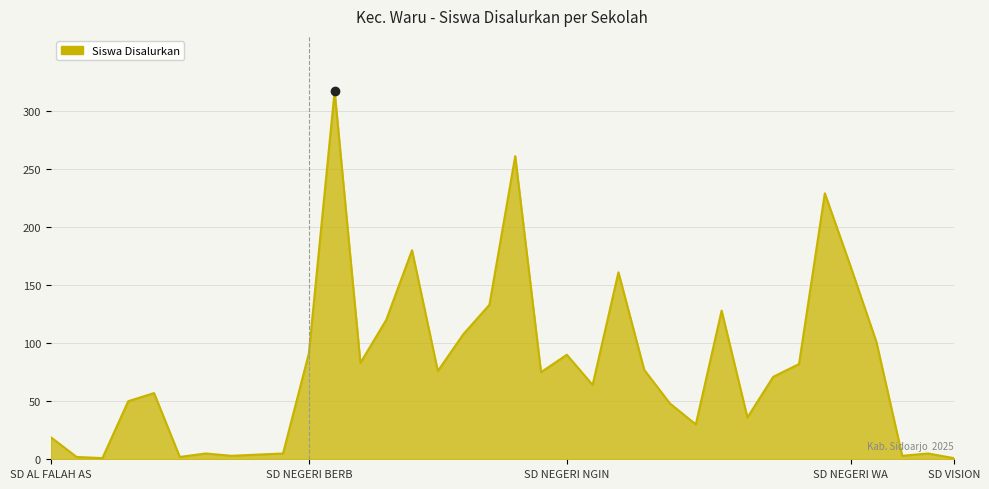

True or false: there are more than 1 points higher than both neighbors.

True